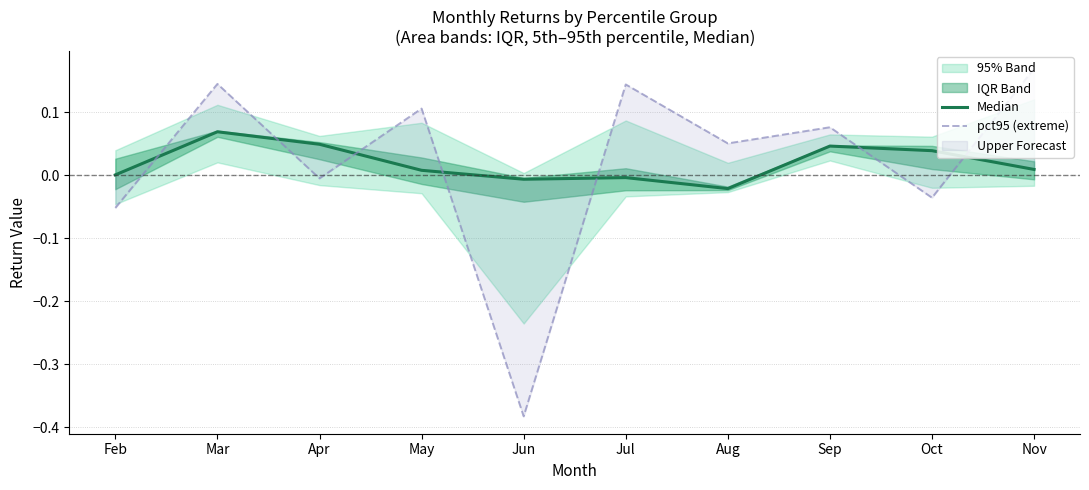

Rank the series at Aug from highest to lowest value.

pct95 (extreme), Median